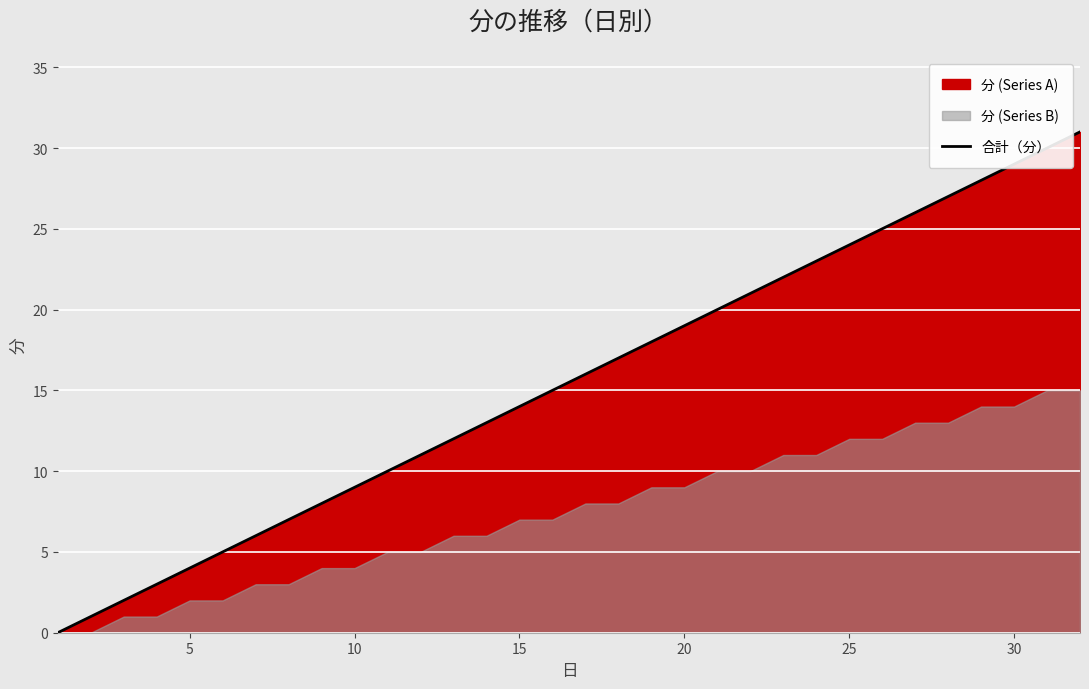

What is the maximum value for 合計（分）?

31